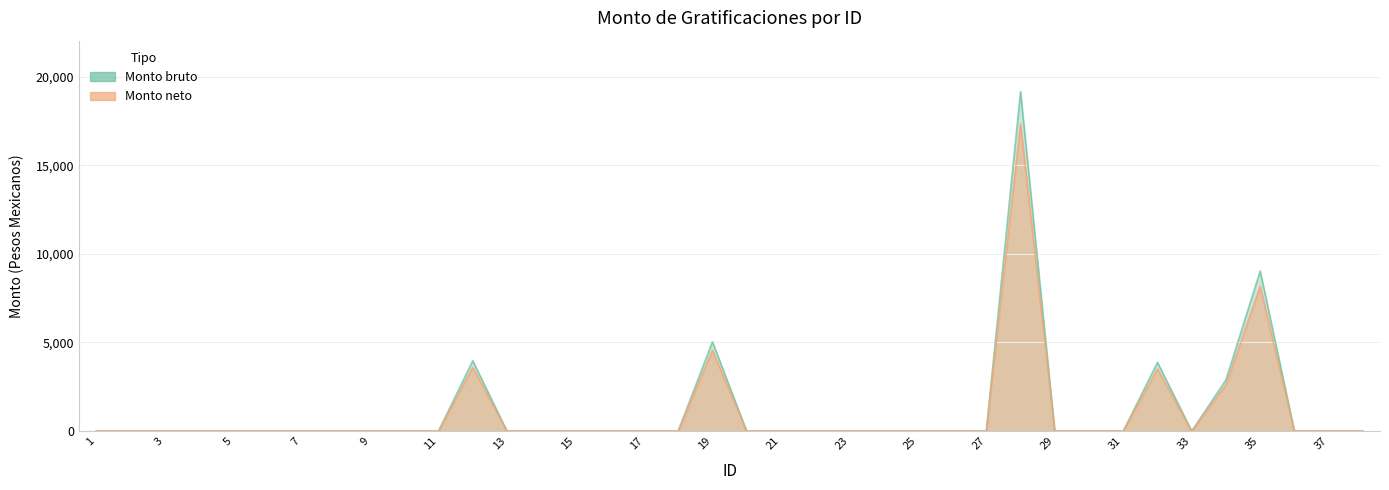

What is the highest value of the Monto bruto series?

19154.3